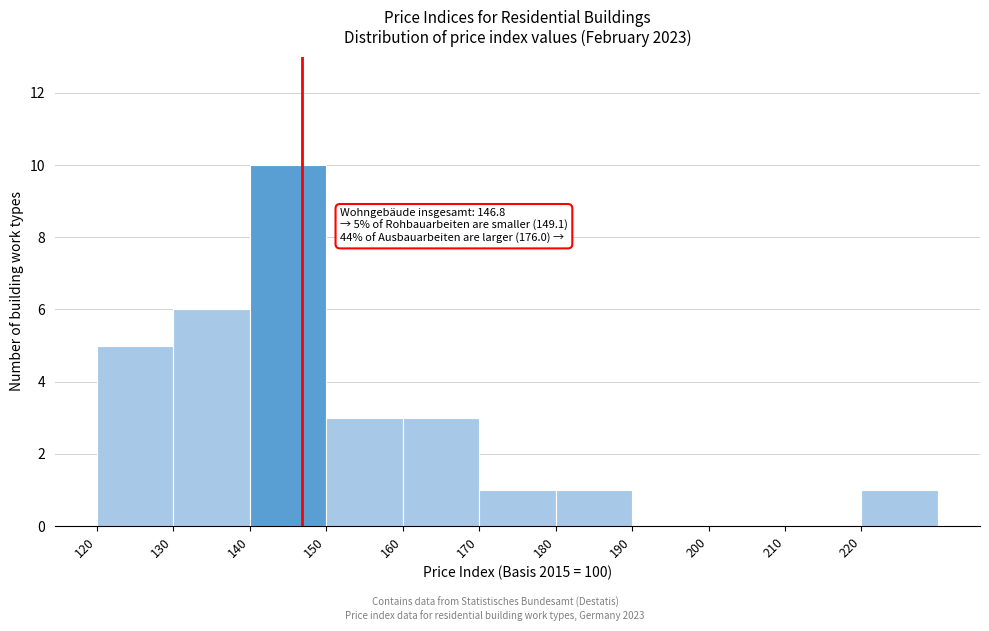

Which range on the x-axis has the tallest bar?

140 to 150